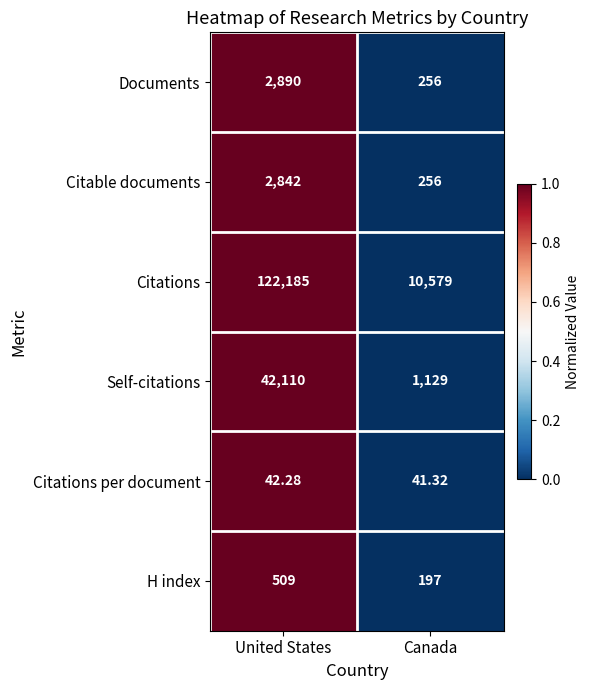

Rank the series by their maximum value, from highest to lowest.

Citations, Self-citations, Documents, Citable documents, H index, Citations per document